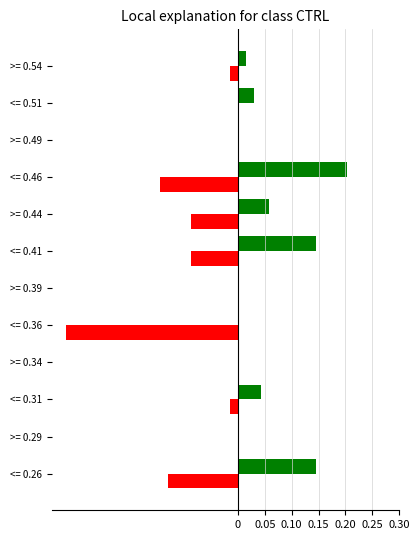

Which label corresponds to the largest value in the chart?

<= 0.46